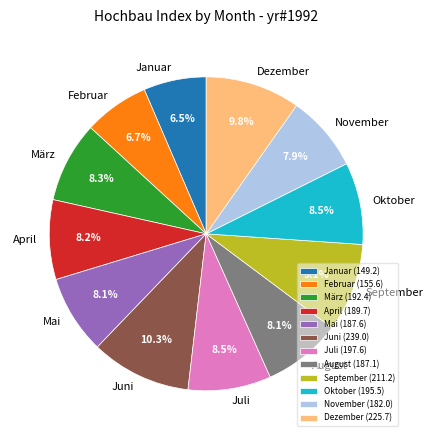

How much of the chart is everything except August?

91.9%